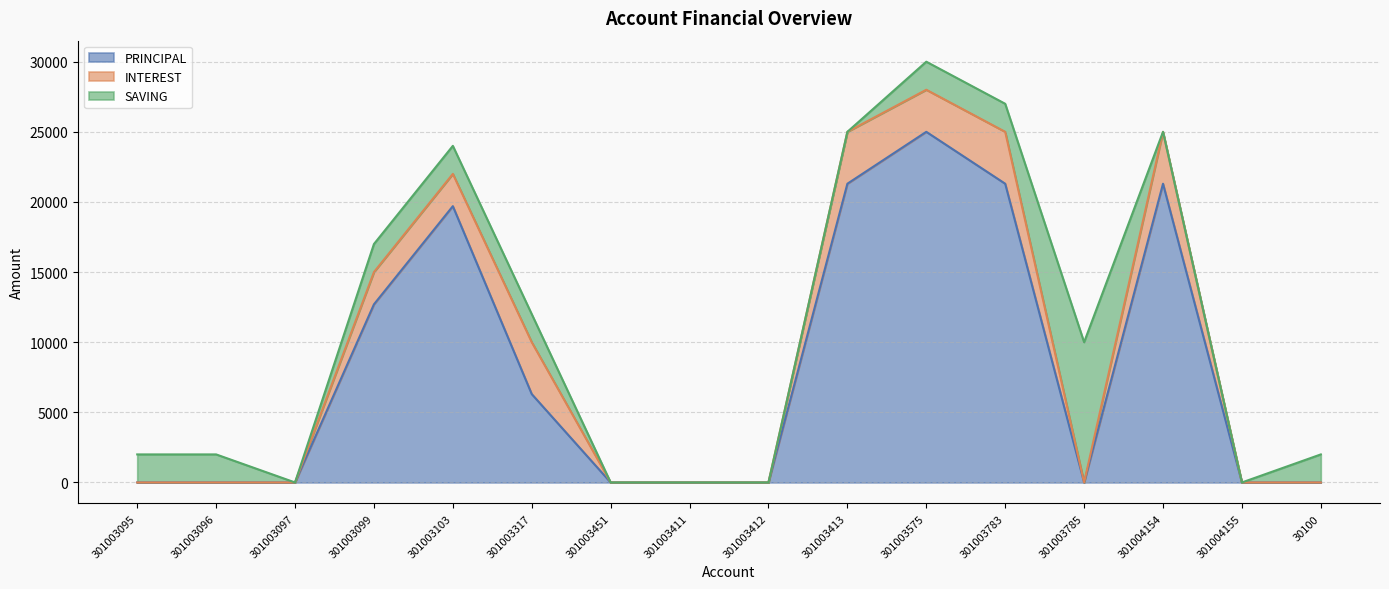

True or false: SAVING and INTEREST cross at least once.

True